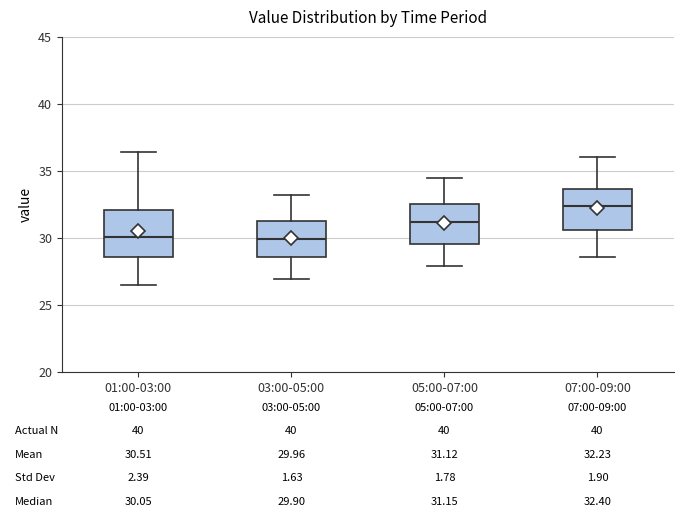

Which box's median line is the highest?

07:00-09:00